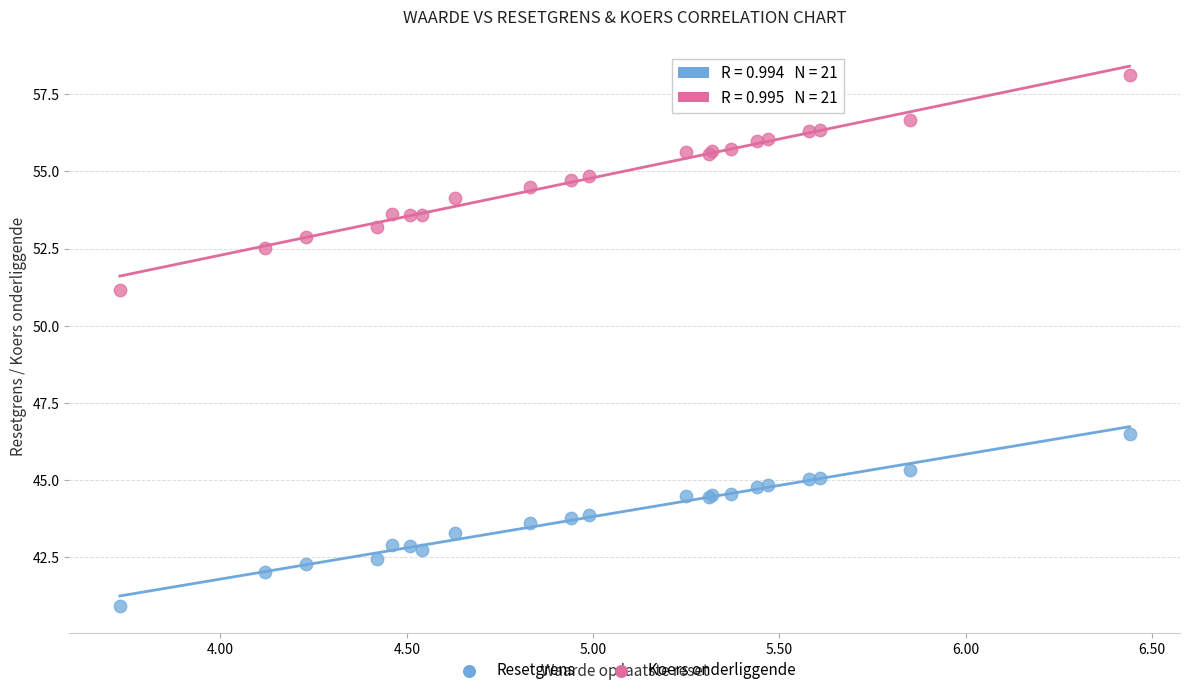

Which series has the largest Y range (max minus min)?

Koers onderliggende